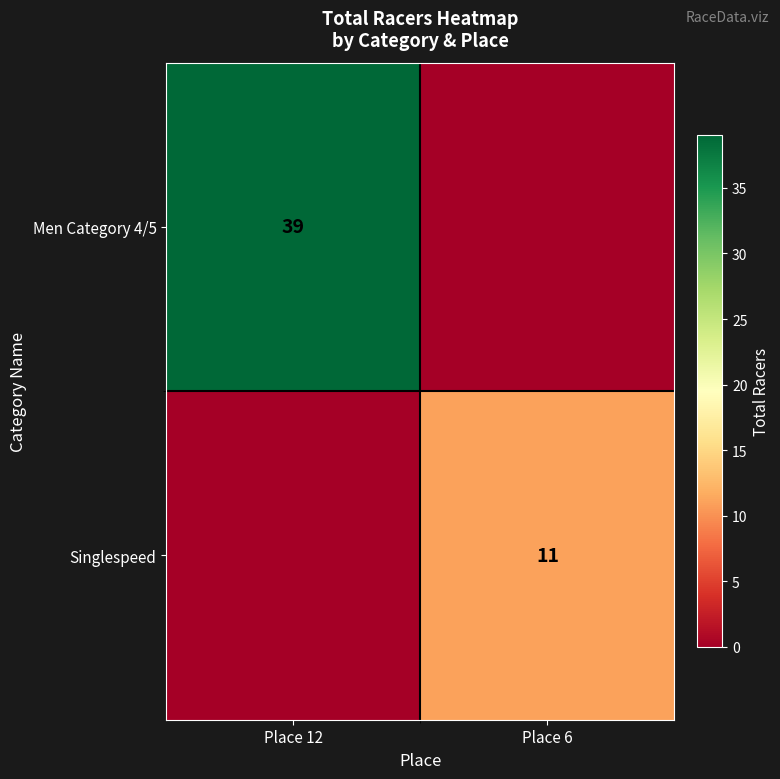

True or false: Singlespeed has a value of 5 at Place 6.

False